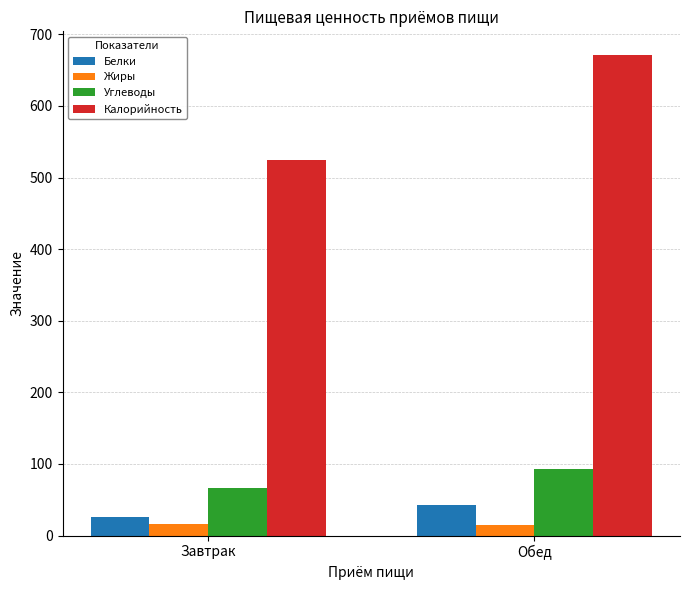

What value does the Углеводы series have at Завтрак?

65.8